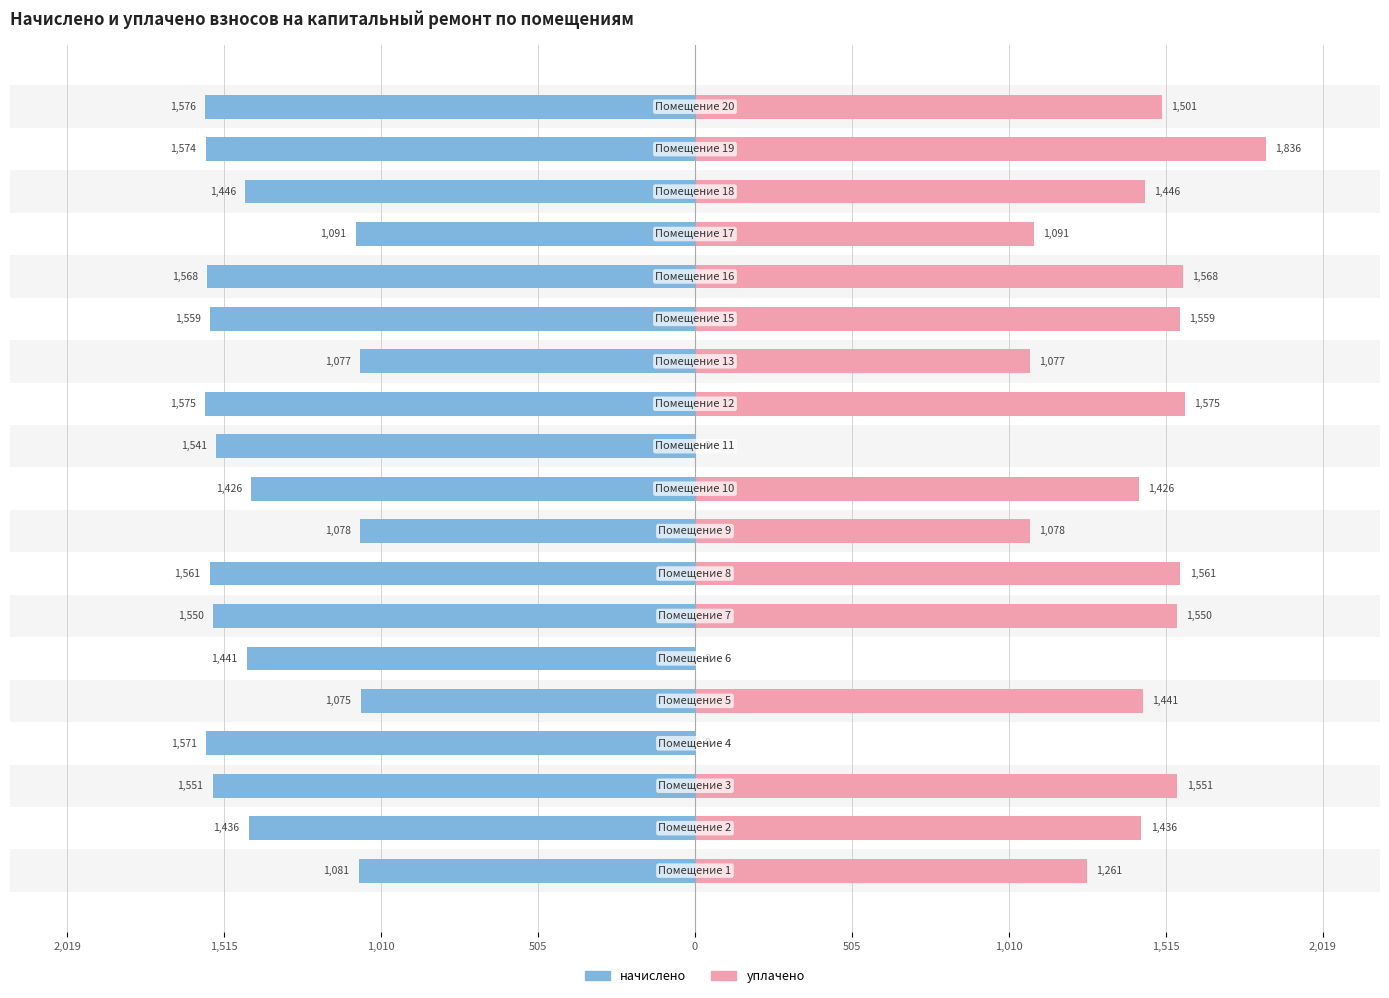

Rank the series by their maximum value, from lowest to highest.

начислено, уплачено